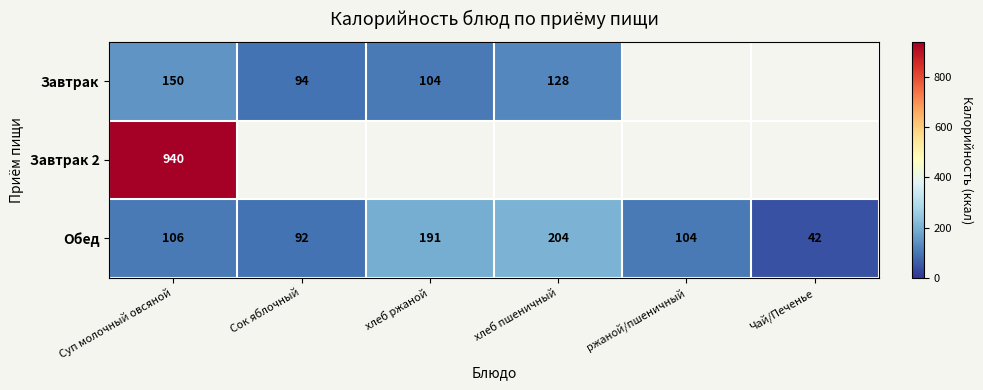

True or false: Обед has a value of 106 at Суп молочный овсяной.

True